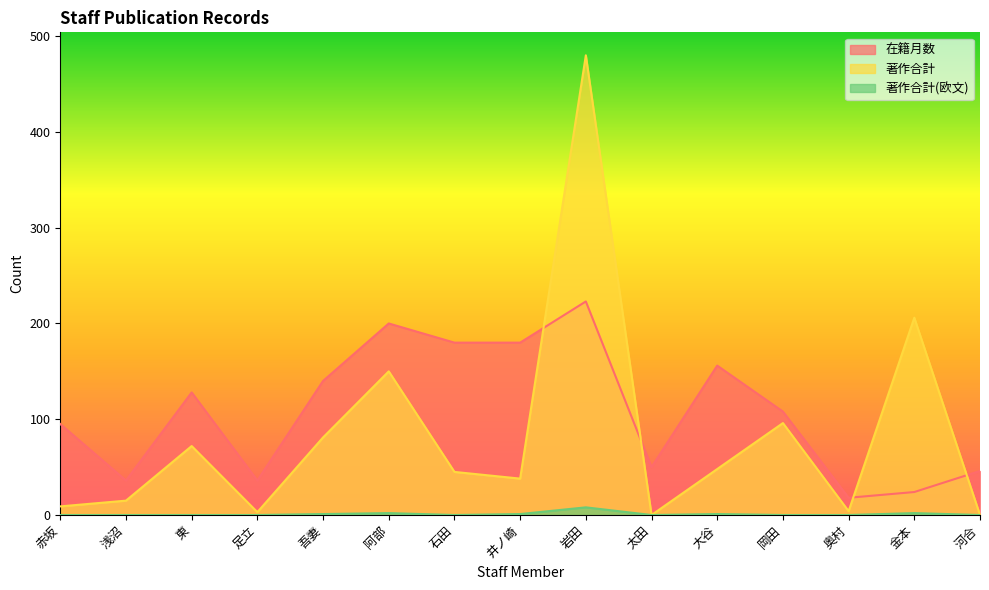

At which label does 著作合計 reach its minimum?

太田